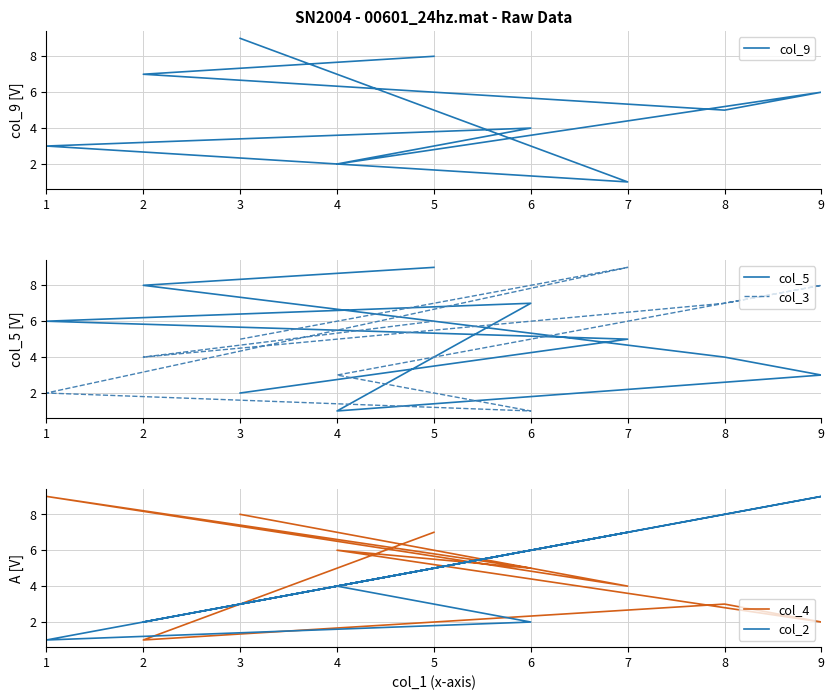

How many lines are shown in the chart?

5